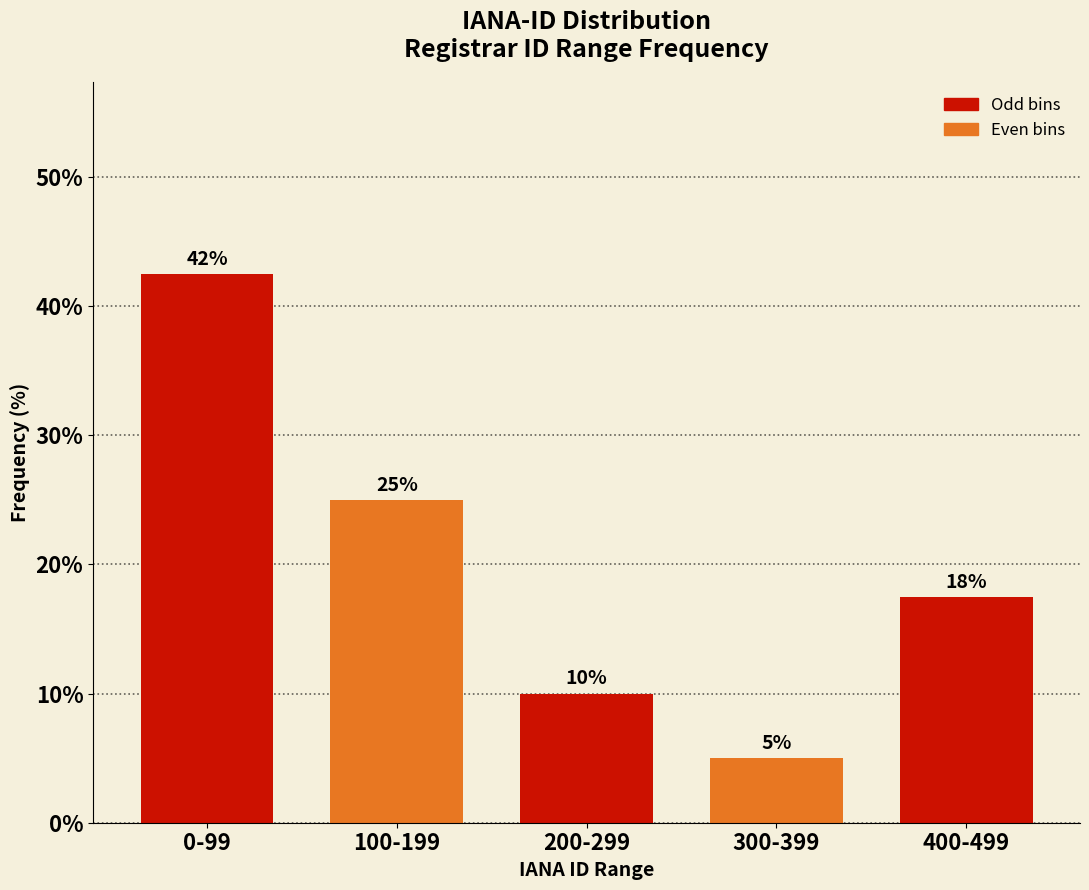

List the labels in order of value, smallest first.

300-399, 200-299, 400-499, 100-199, 0-99